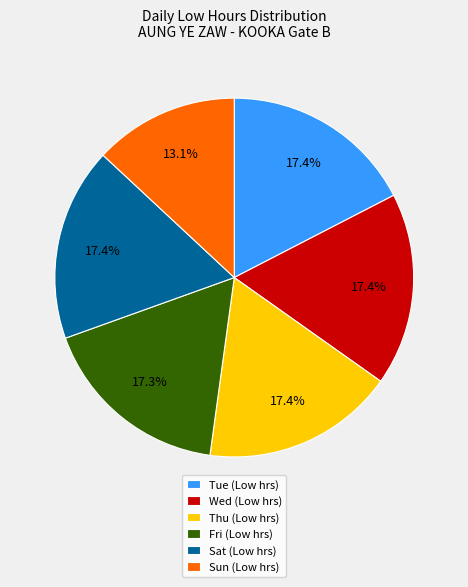

Approximately how many times larger is the value at Sat (Low hrs) compared to Tue (Low hrs)?

1.0